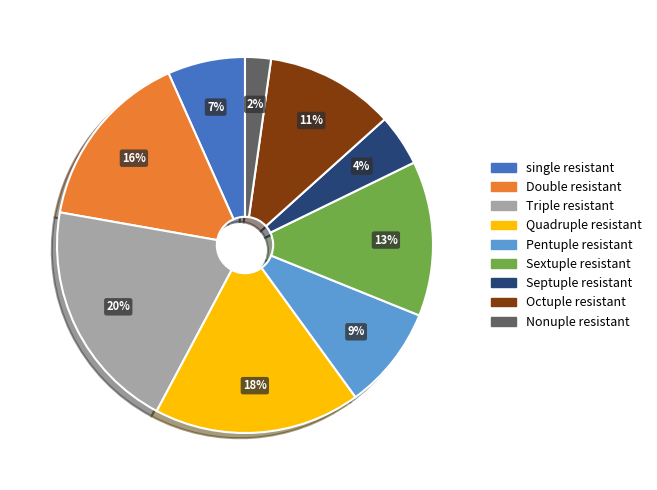

Between Quadruple resistant and single resistant, which is larger?

Quadruple resistant